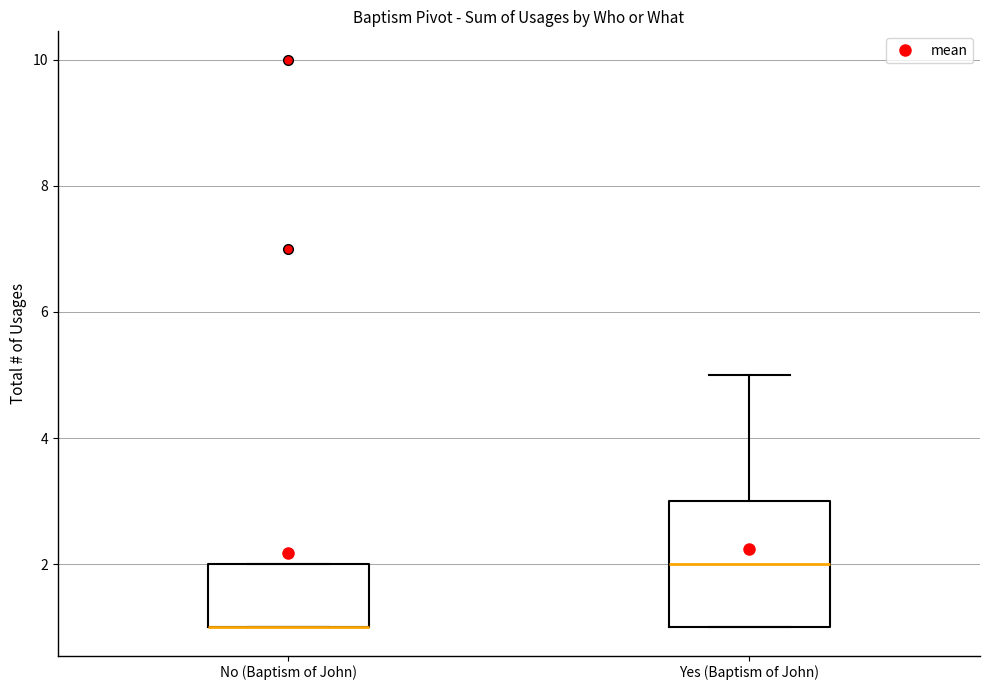

Reading left to right, transcribe this box plot: for each box, give where its median line is, the range the box spans, and where its two whiskers end, as read against the y-axis. The values are not printed on the chart, so give them approximately, as read against the axis.

No (Baptism of John): median 1 (drawn on the box's lower edge), box 1 to 2, whiskers 1 to 2
Yes (Baptism of John): median 2, box 1 to 3, whiskers 1 to 5